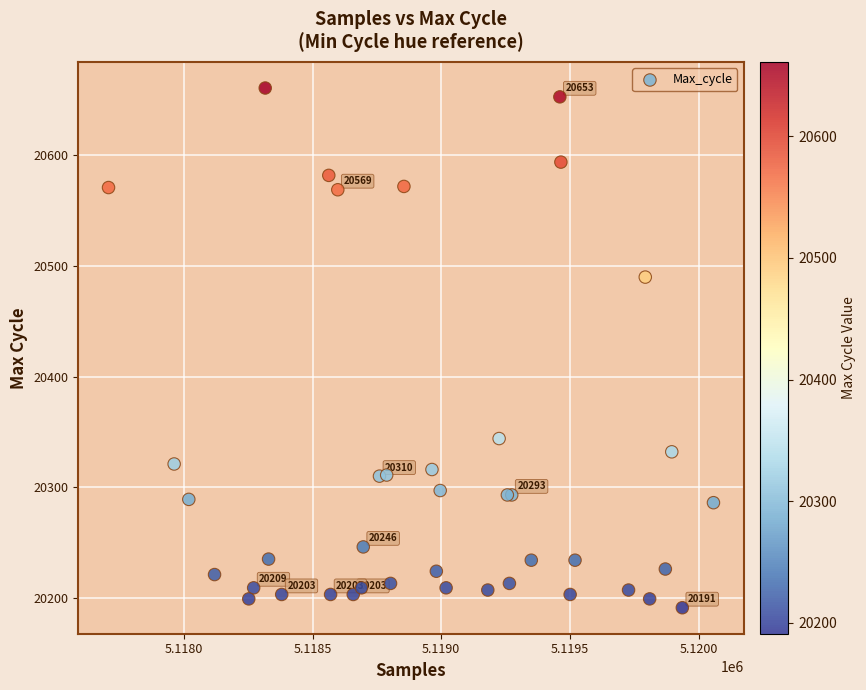

What Y value in the scatter plot is closest to 20426?

20490